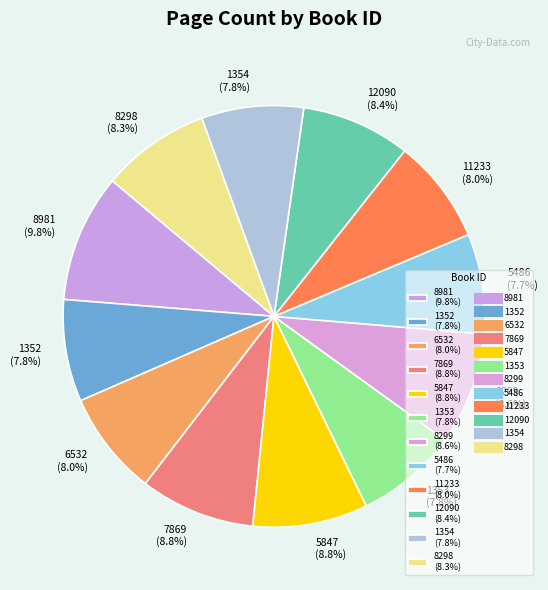

To the nearest percent, what is the average slice percentage?

8%